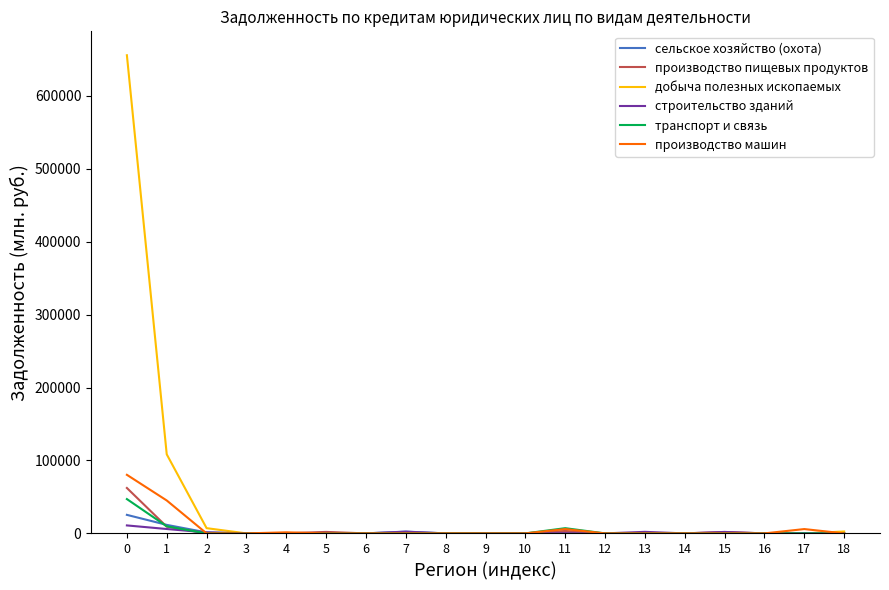

What is the average value of the сельское хозяйство (охота) series?

2258